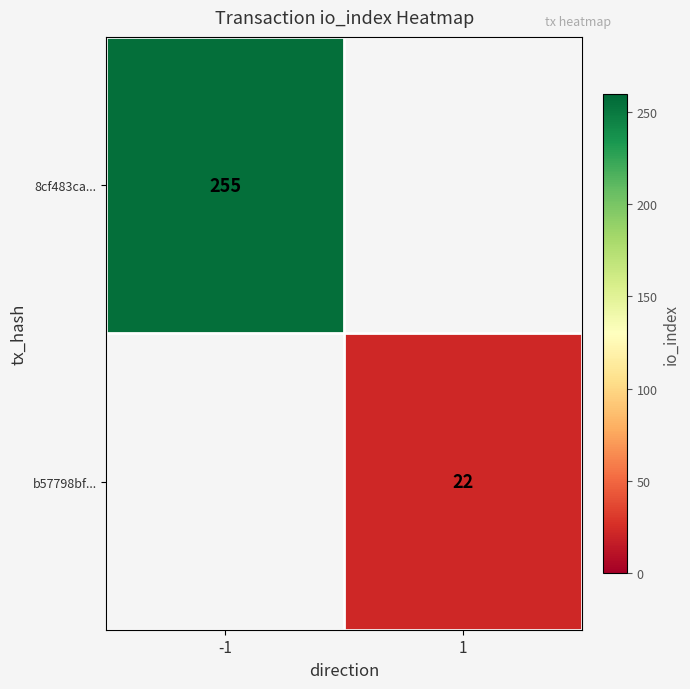

Is it true that b57798bf... equals 22 at 1?

True